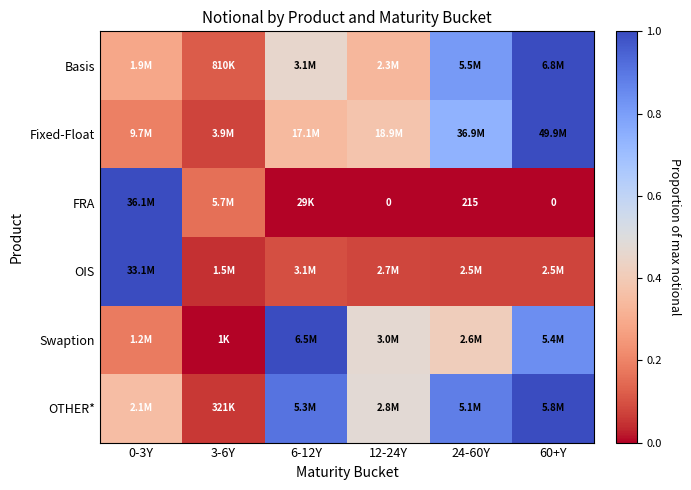

How many categories are shown in the chart?

6